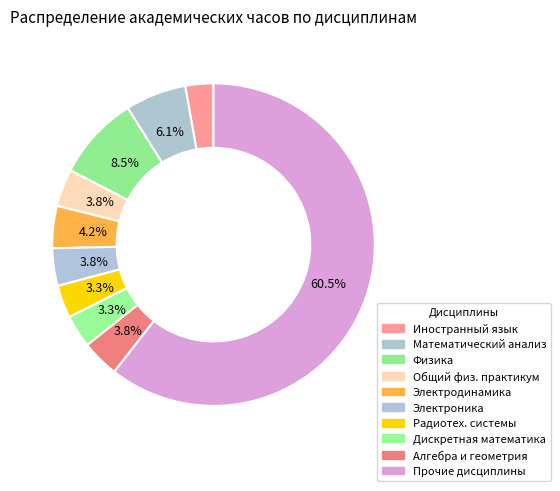

How many slices are in this pie chart?

10